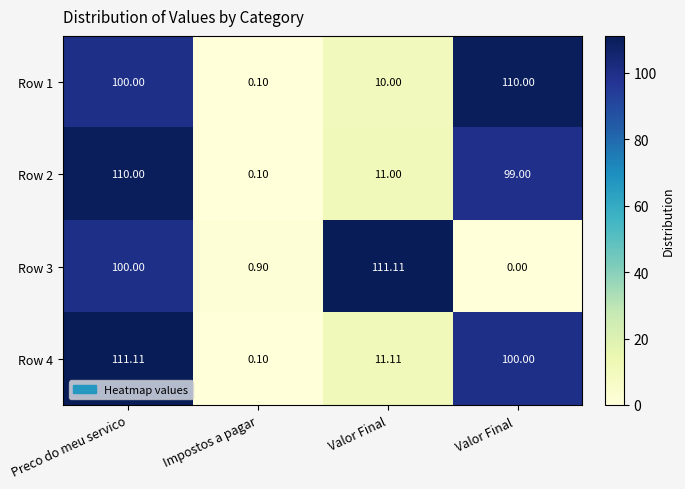

List the labels in order of Row 1 value, smallest first.

Impostos a pagar, Valor Final, Preco do meu servico, Valor Final 